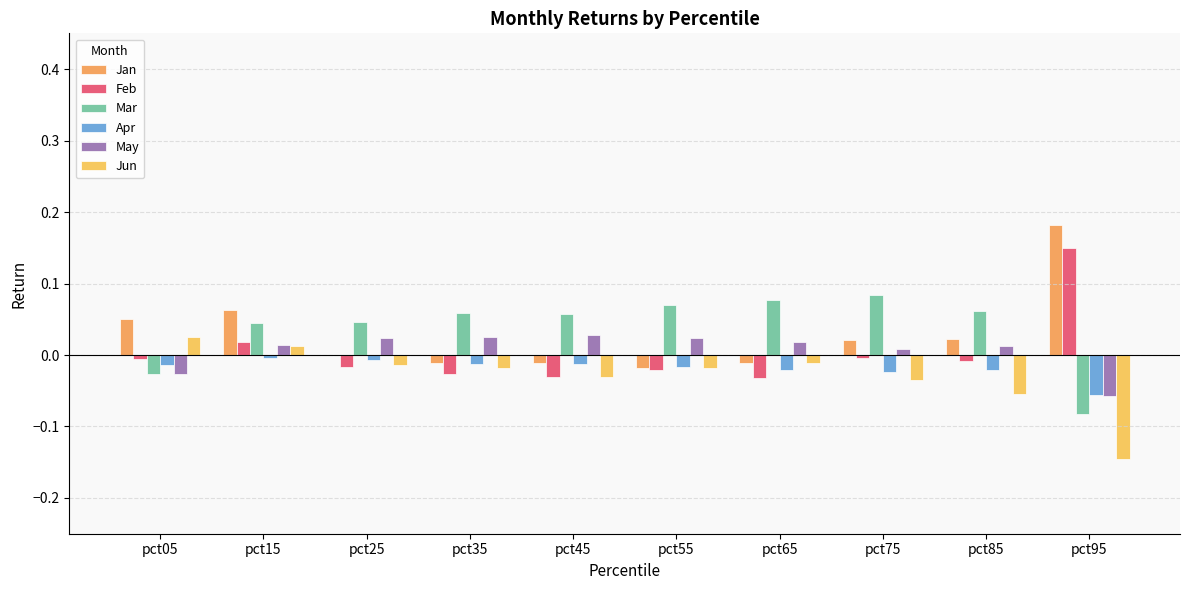

Reading left to right, extract all data points from this chart.

Jan: 0.1	0.1	-0.0	-0.0	-0.0	-0.0	-0.0	0.0	0.0	0.2
Feb: -0.0	0.0	-0.0	-0.0	-0.0	-0.0	-0.0	-0.0	-0.0	0.1
Mar: -0.0	0.0	0.0	0.1	0.1	0.1	0.1	0.1	0.1	-0.1
Apr: -0.0	-0.0	-0.0	-0.0	-0.0	-0.0	-0.0	-0.0	-0.0	-0.1
May: -0.0	0.0	0.0	0.0	0.0	0.0	0.0	0.0	0.0	-0.1
Jun: 0.0	0.0	-0.0	-0.0	-0.0	-0.0	-0.0	-0.0	-0.1	-0.1